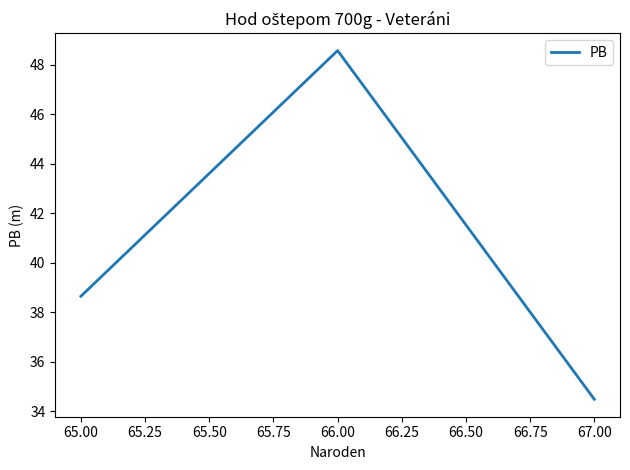

What is the change in value from 65.00 to 66.00?

+9.9